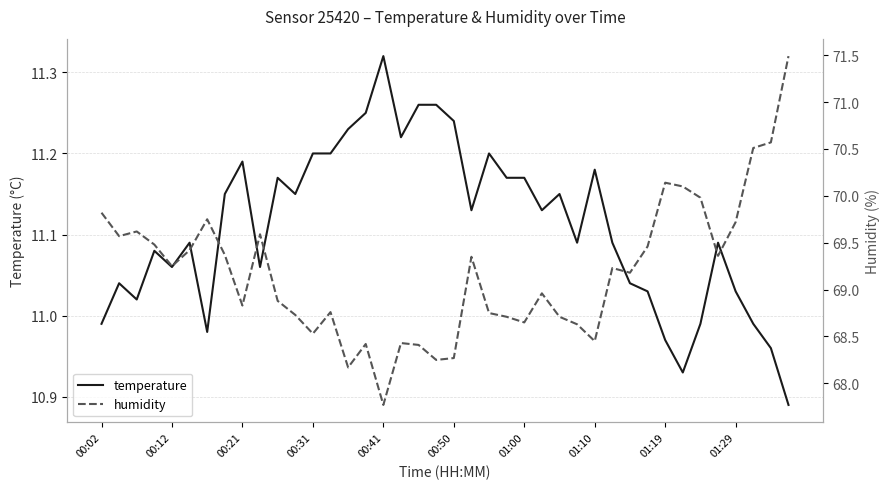

True or false: humidity has a value of 26.6 at 25.

False